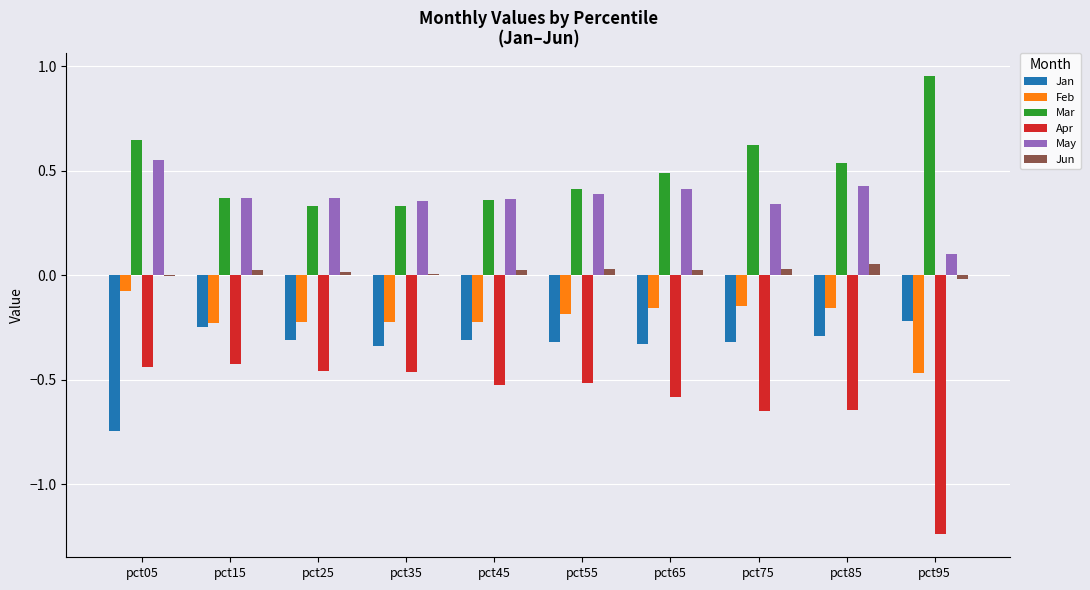

Are the bars horizontal?

No